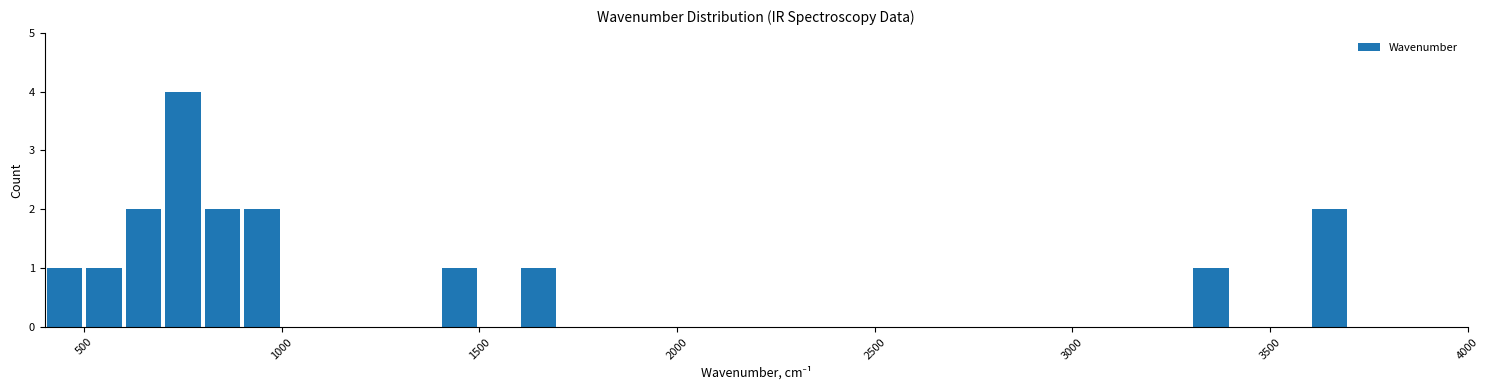

Read against the x-axis, roughly where is the centre of the tallest bar?

750